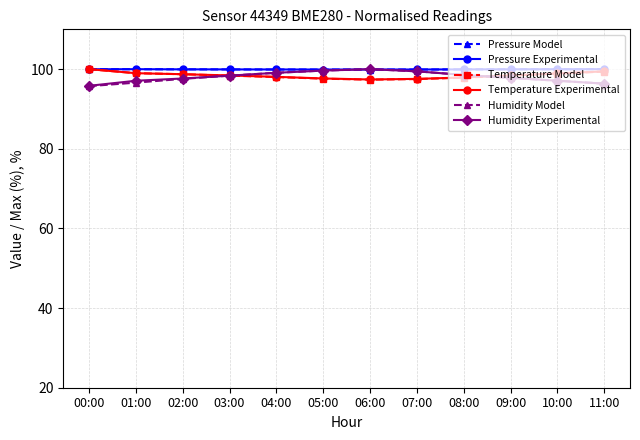

What is the minimum value shown in the chart?

95.7